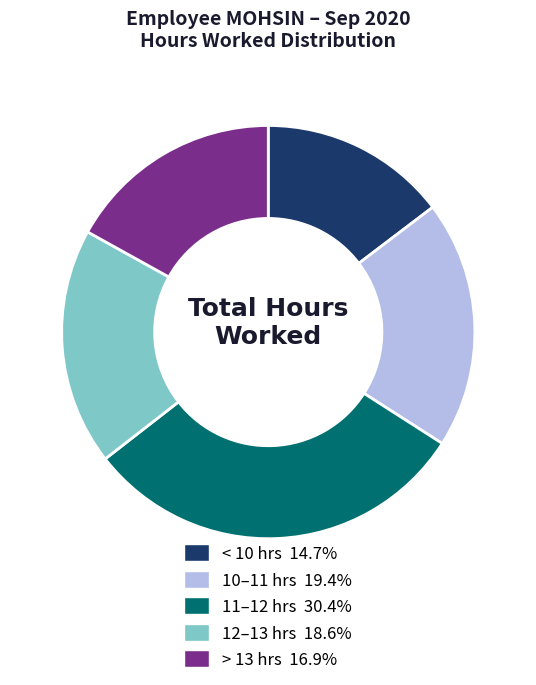

Does any single category account for the majority?

No